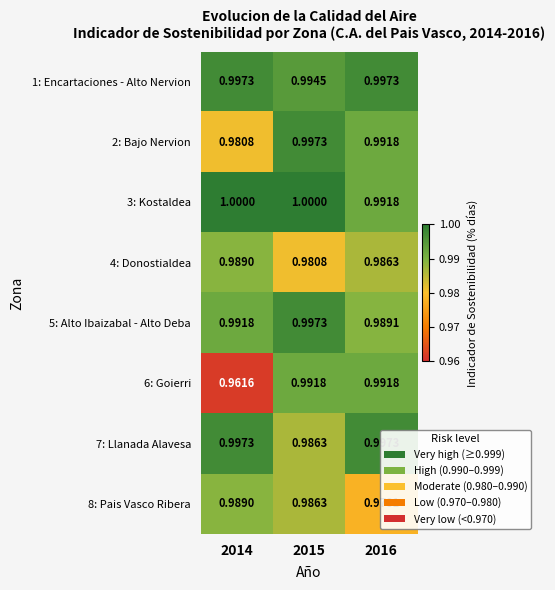

Is the value of 3: Kostaldea at 2014 greater than the value of 2: Bajo Nervion at 2015?

Yes